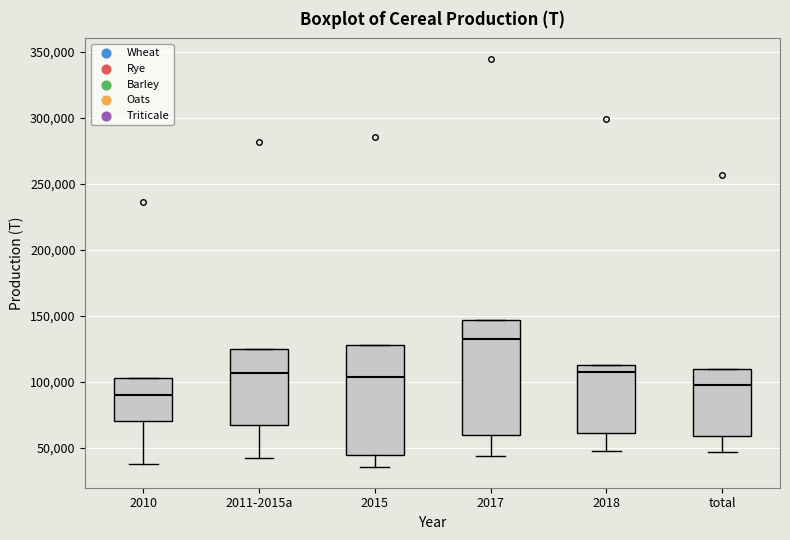

Reading left to right, transcribe this box plot: for each box, give where its median line is, the range the box spans, and where its two whiskers end, as read against the y-axis. The values are not printed on the chart, so give them approximately, as read against the axis.

2010: median 90000, box 70000 to 105000, whiskers 40000 to 105000
2011-2015a: median 105000, box 65000 to 125000, whiskers 40000 to 125000
2015: median 105000, box 45000 to 130000, whiskers 35000 to 130000
2017: median 135000, box 60000 to 145000, whiskers 45000 to 145000
2018: median 110000, box 60000 to 115000, whiskers 50000 to 115000
total: median 100000, box 60000 to 110000, whiskers 45000 to 110000